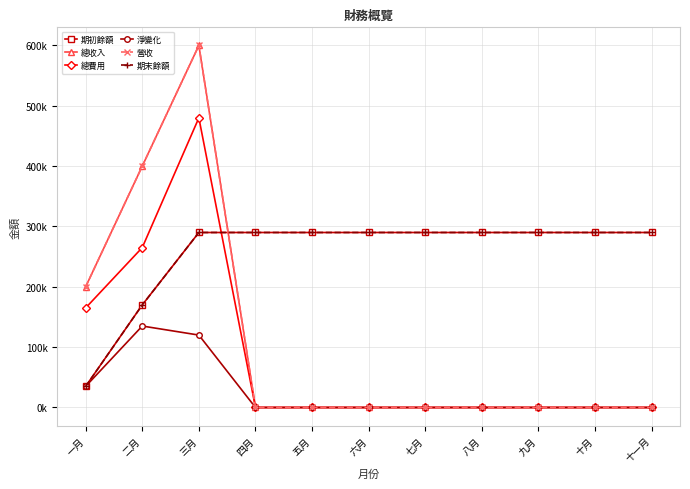

What is the maximum value for 期初餘額?

290000